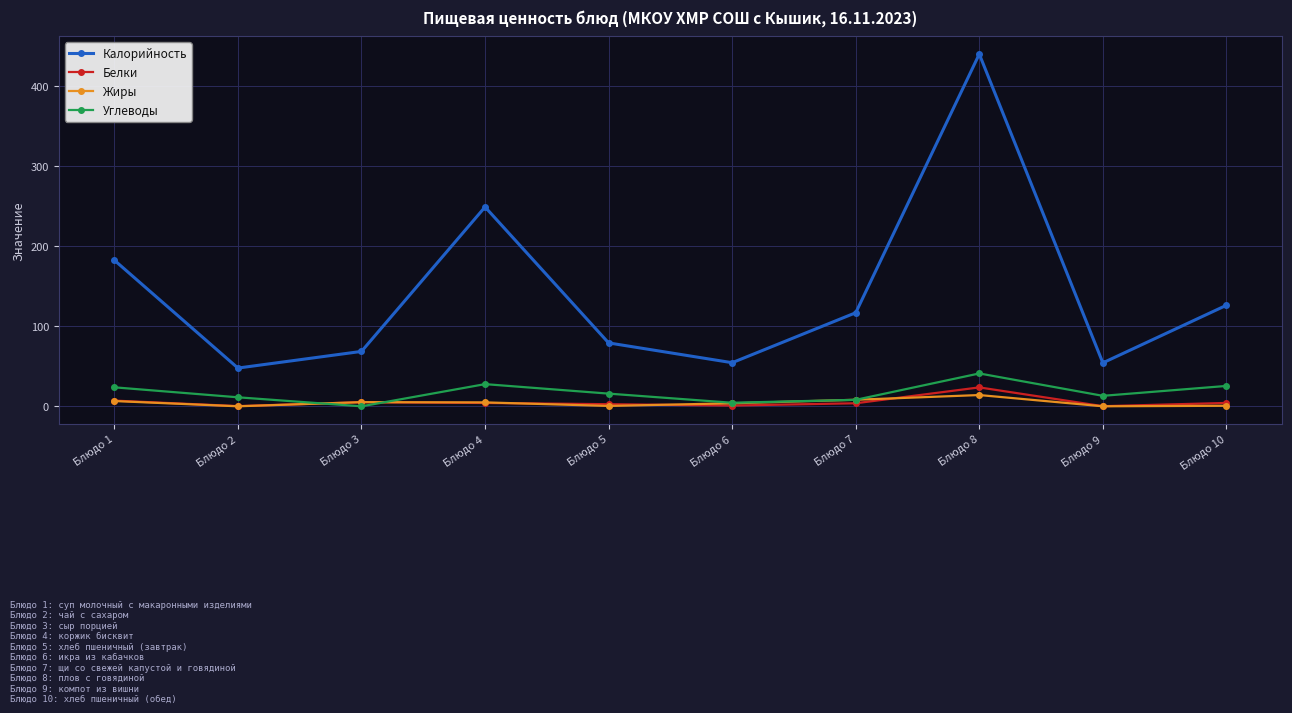

At which category does Углеводы reach its first local valley?

Блюдо 3